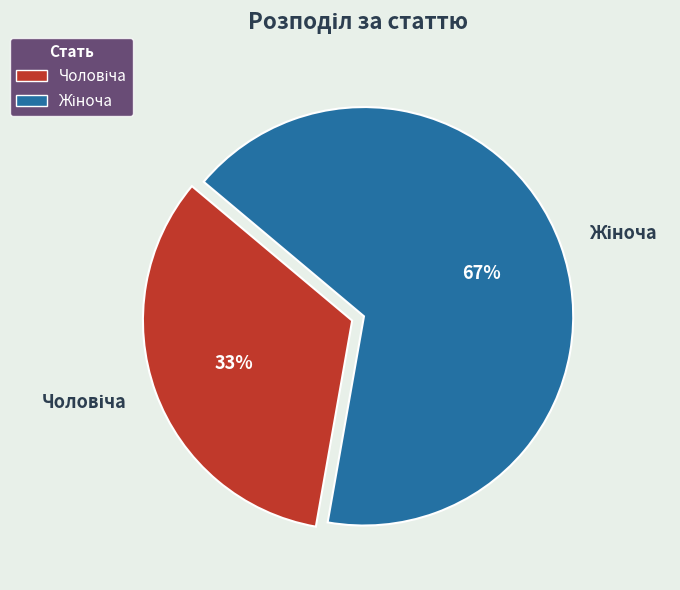

To the nearest percent, what is the average slice percentage?

50%